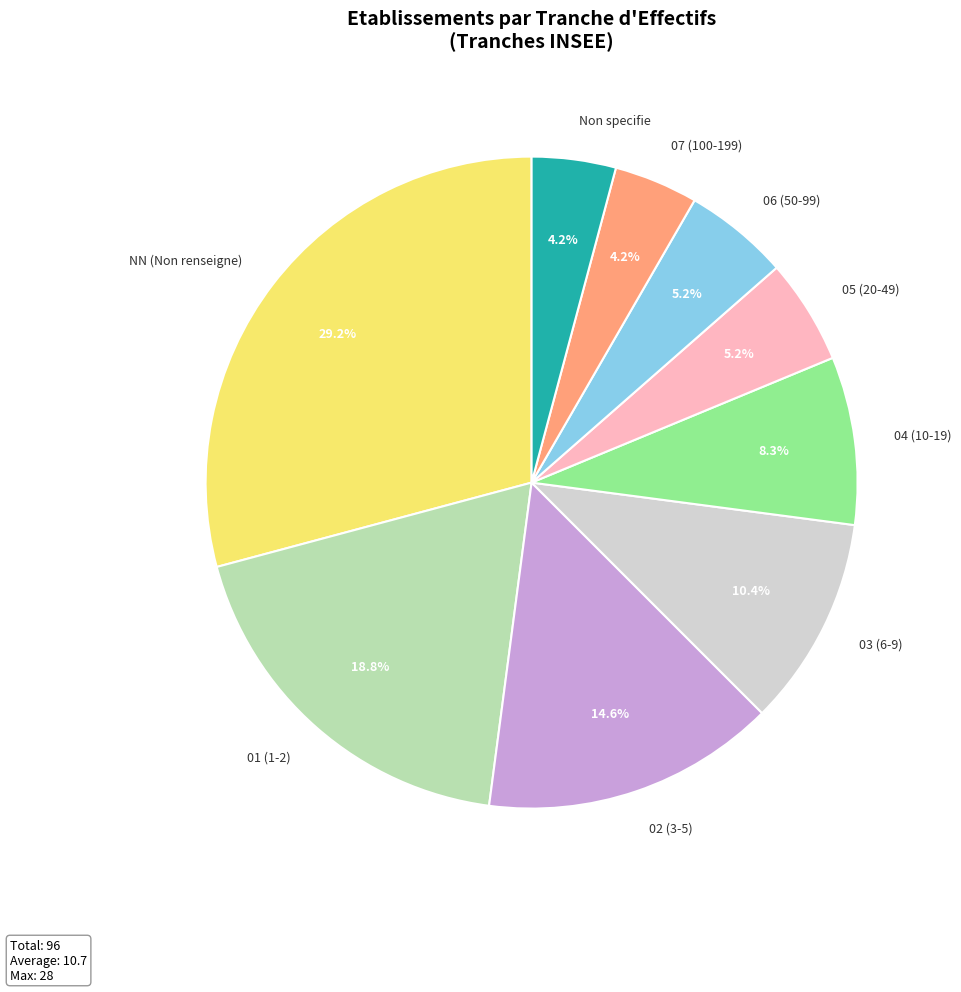

Count the number of slices in the pie.

9